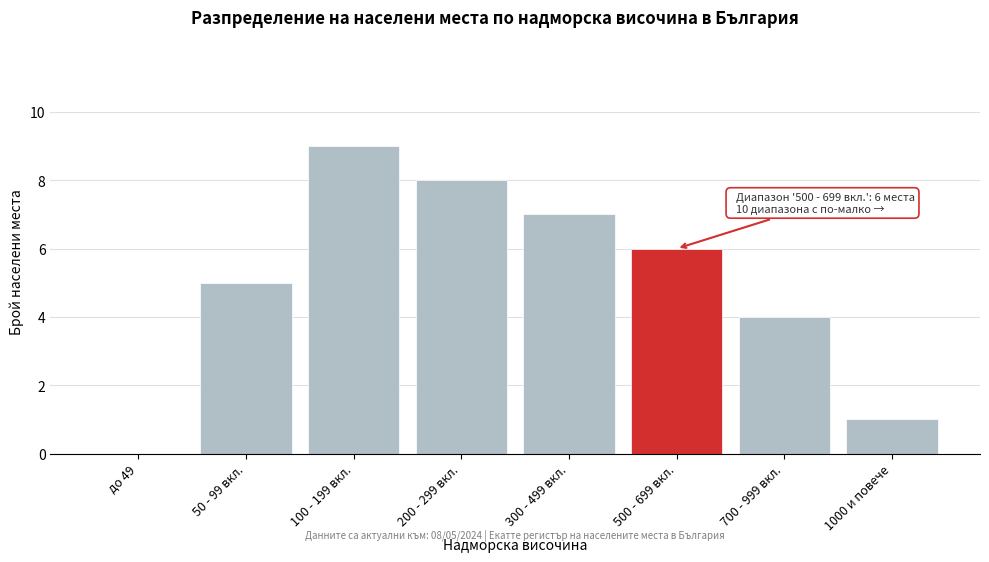

Reading left to right, transcribe all the data shown in this chart.

до 49=0	50 - 99 вкл.=5	100 - 199 вкл.=9	200 - 299 вкл.=8	300 - 499 вкл.=7	500 - 699 вкл.=6	700 - 999 вкл.=4	1000 и повече=1